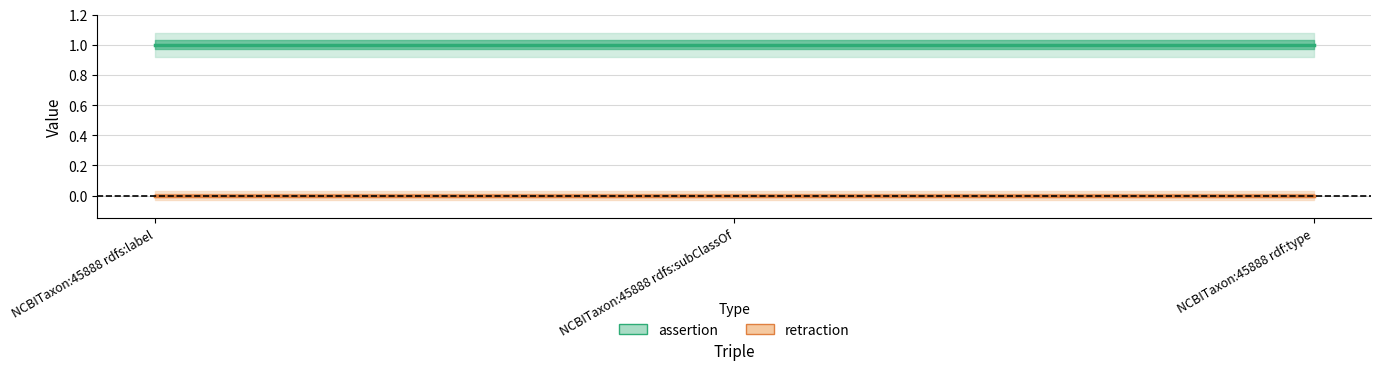

List the labels in order of retraction (center) value, largest first.

NCBITaxon:45888 rdfs:label, NCBITaxon:45888 rdfs:subClassOf, NCBITaxon:45888 rdf:type